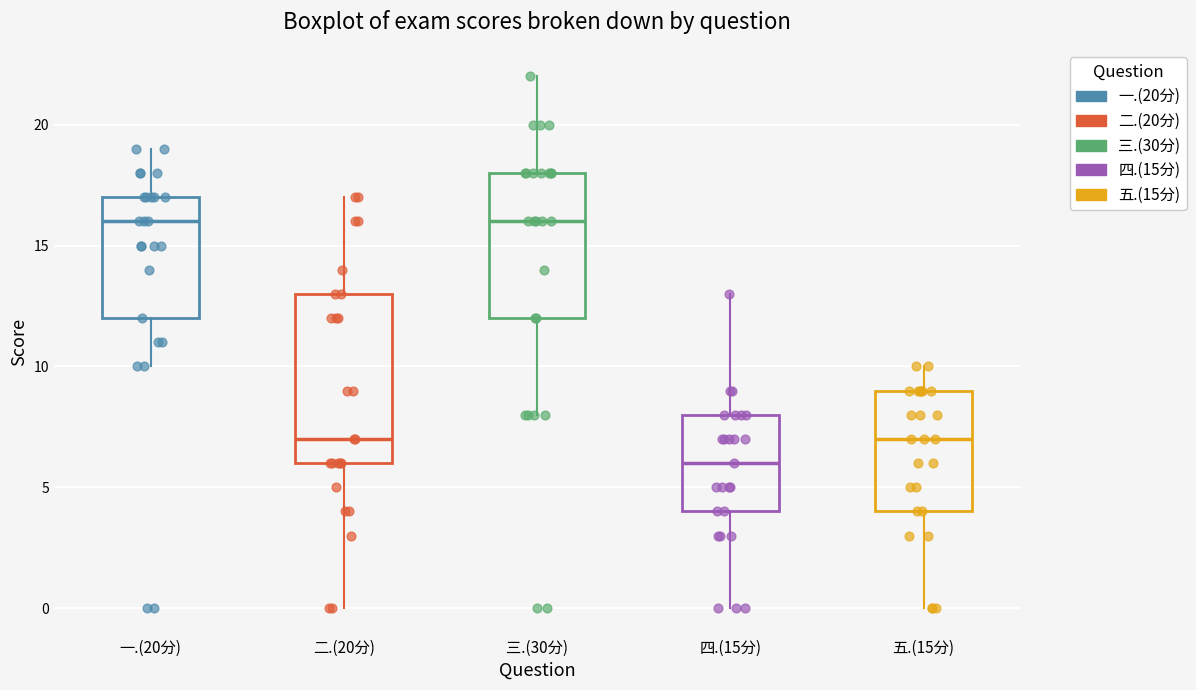

Reading left to right, transcribe this box plot: for each box, give where its median line is, the range the box spans, and where its two whiskers end, as read against the y-axis. The values are not printed on the chart, so give them approximately, as read against the axis.

一.(20分): median 16, box 12 to 17, whiskers 10 to 19
二.(20分): median 7, box 6 to 13, whiskers 0 to 17
三.(30分): median 16, box 12 to 18, whiskers 8 to 22
四.(15分): median 6, box 4 to 8, whiskers 0 to 13
五.(15分): median 7, box 4 to 9, whiskers 0 to 10